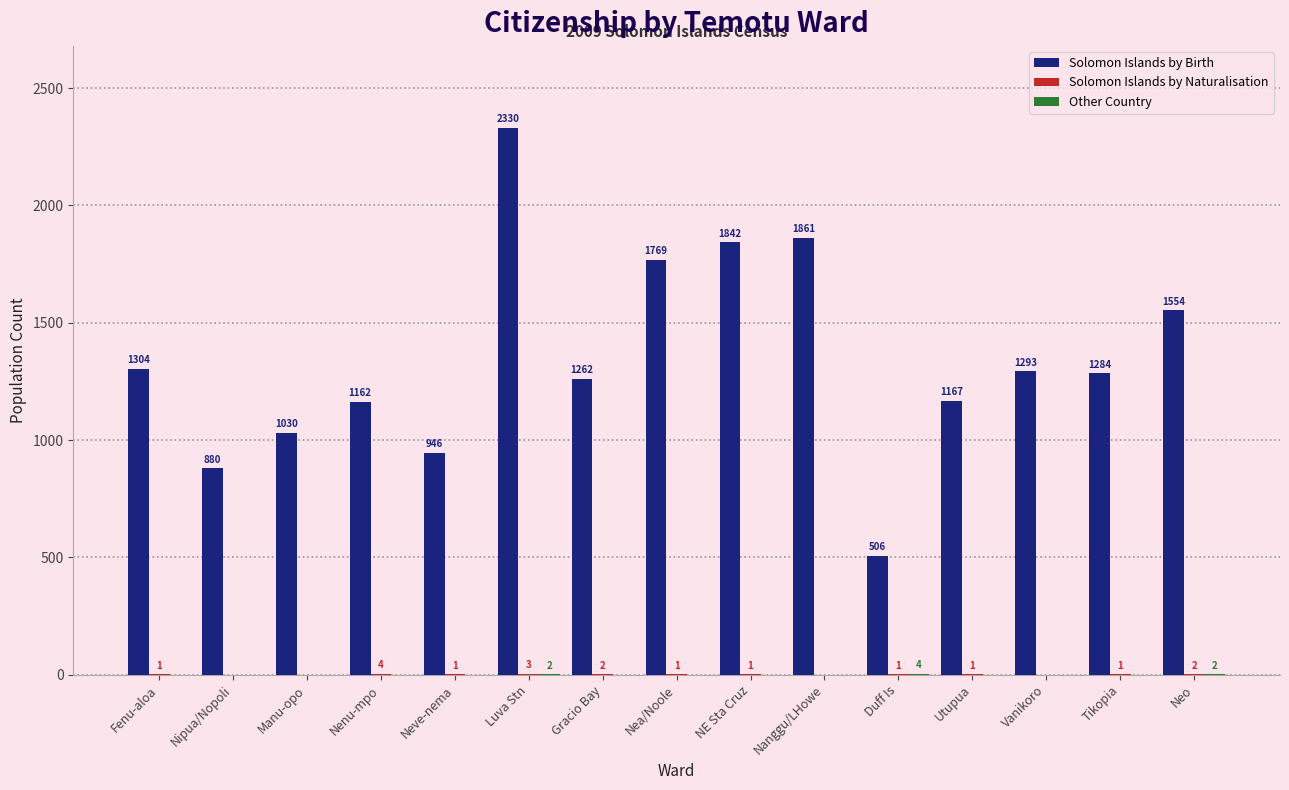

Which label corresponds to the largest value in the chart?

Luva Stn